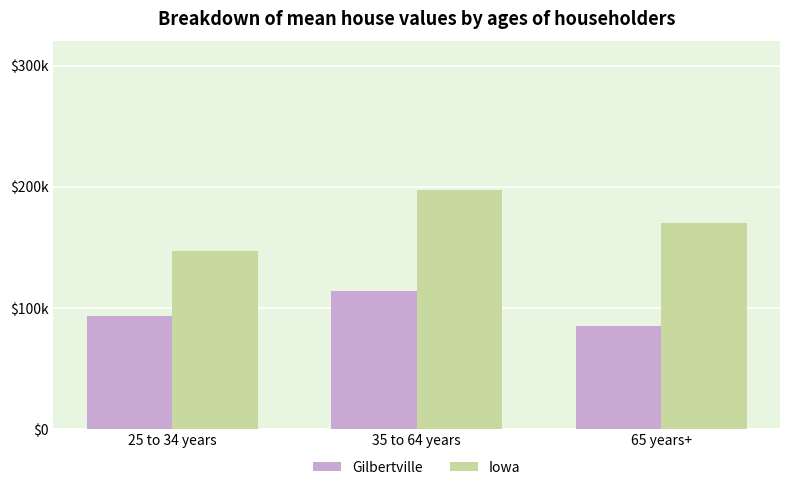

Rank the series by their average value, from lowest to highest.

Gilbertville, Iowa